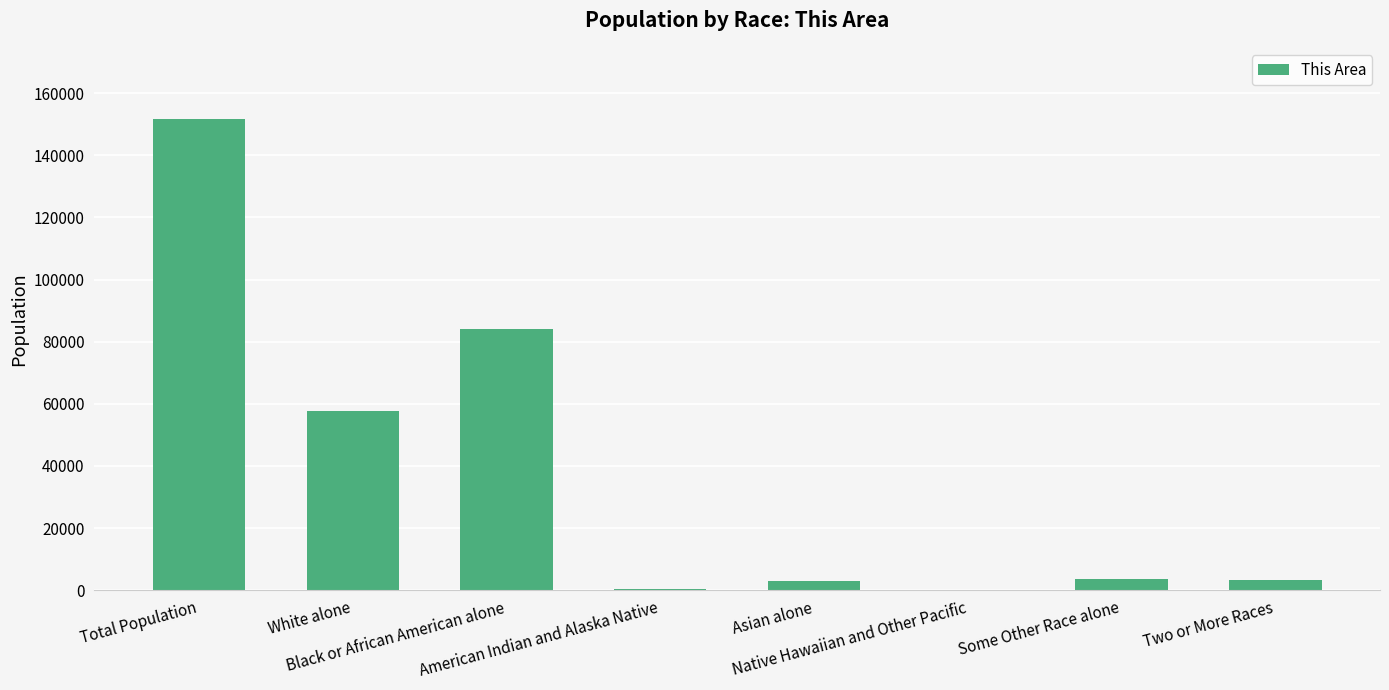

What is the sum of all values?

303666